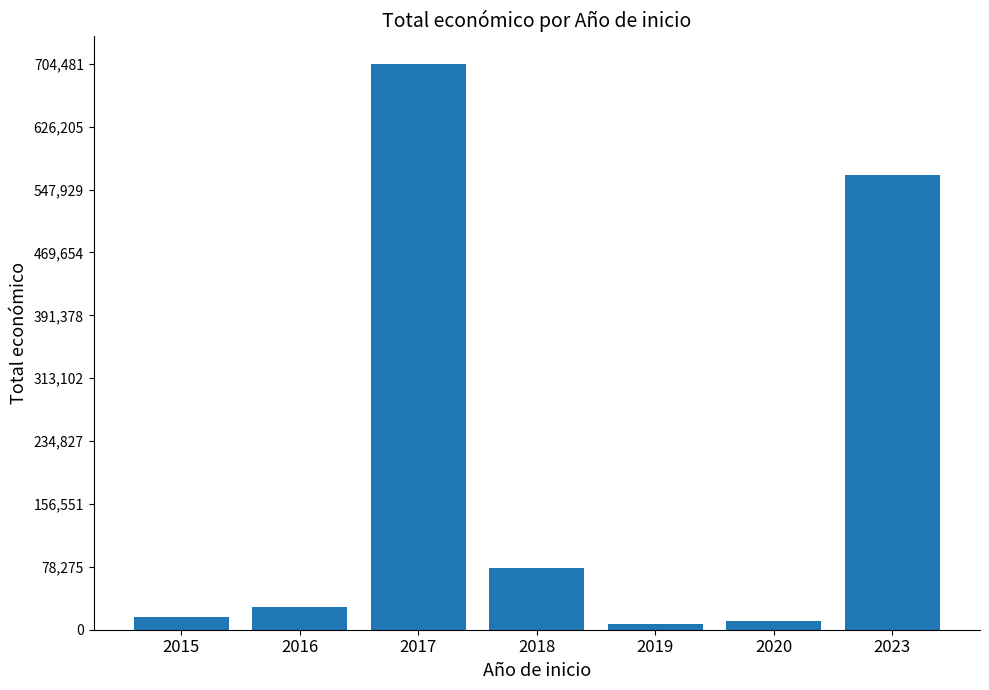

What is the smallest value displayed?

7200